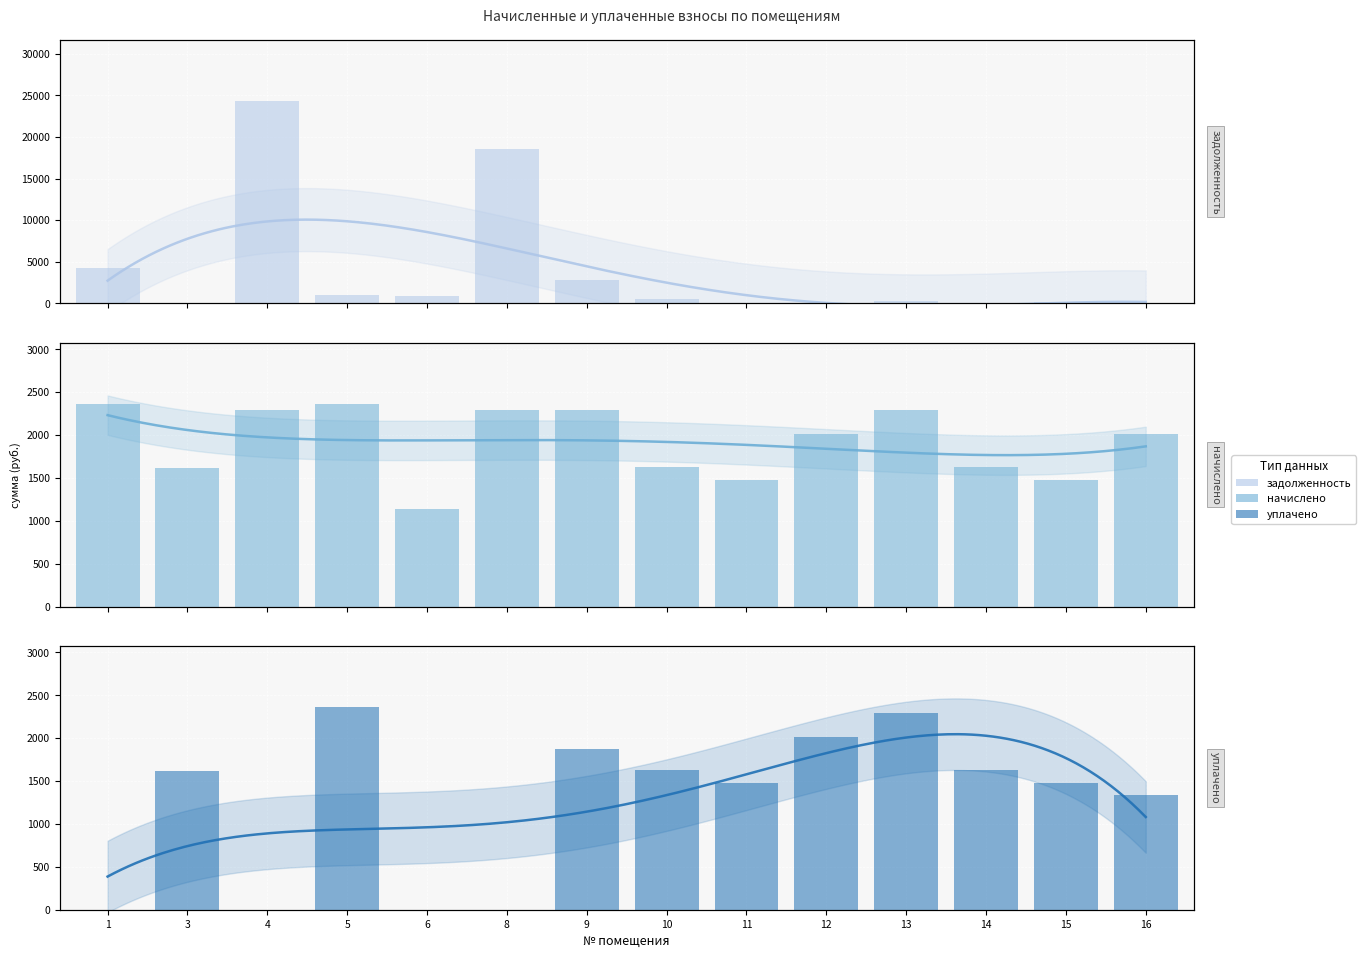

Which has a higher value, 10 or 15?

10